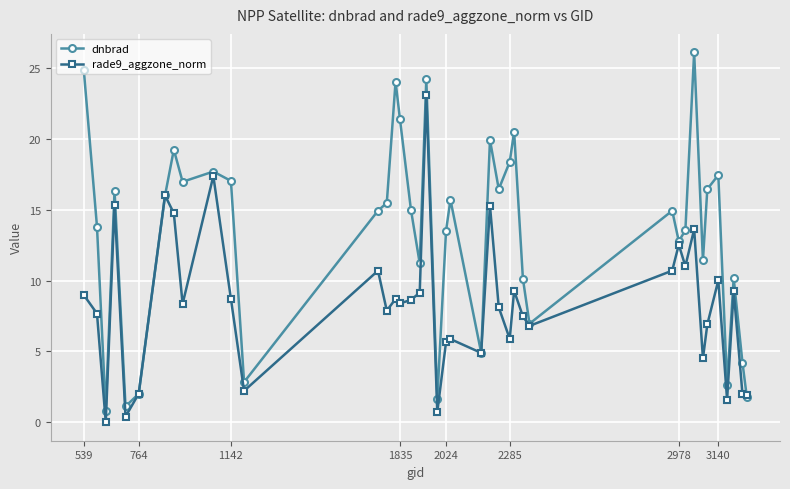

Which series has the largest total across all categories?

dnbrad